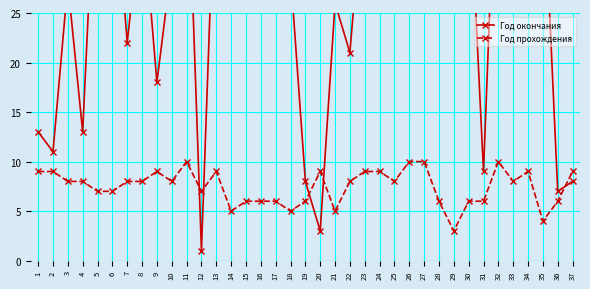

Where is the first local maximum for Год окончания?

3